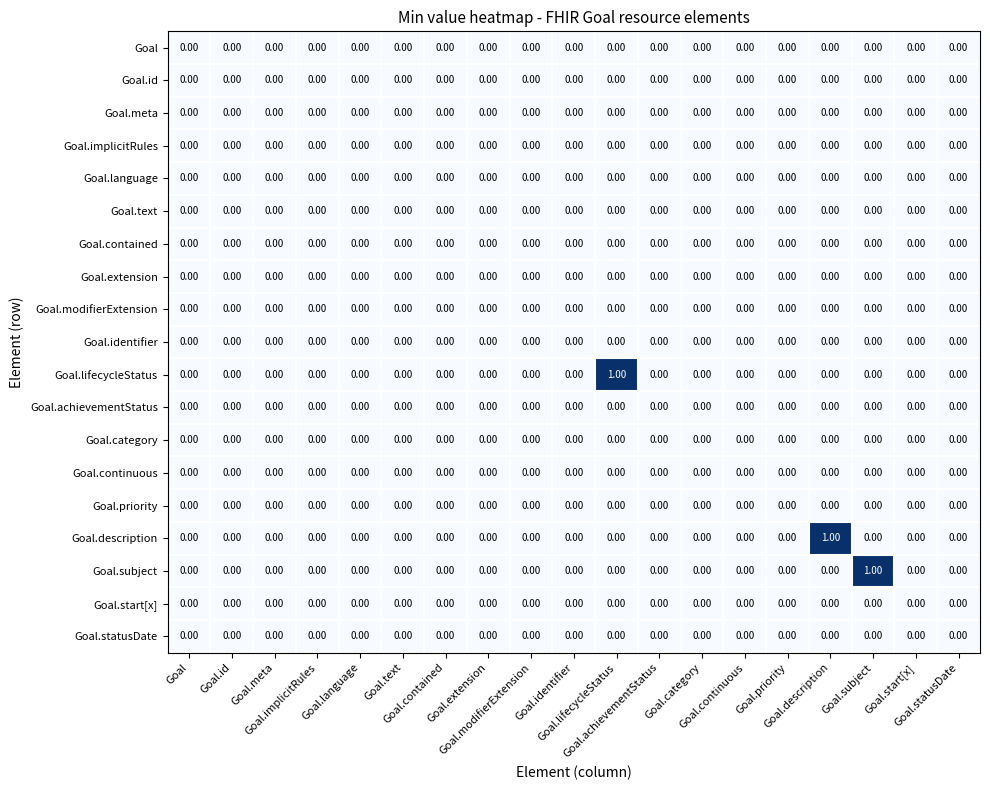

Reading left to right, what are all the values shown in this chart?

Goal: Goal=0	Goal.id=0	Goal.meta=0	Goal.implicitRules=0	Goal.language=0	Goal.text=0	Goal.contained=0	Goal.extension=0	Goal.modifierExtension=0	Goal.identifier=0	Goal.lifecycleStatus=0	Goal.achievementStatus=0	Goal.category=0	Goal.continuous=0	Goal.priority=0	Goal.description=0	Goal.subject=0	Goal.start[x]=0	Goal.statusDate=0
Goal.id: Goal=0	Goal.id=0	Goal.meta=0	Goal.implicitRules=0	Goal.language=0	Goal.text=0	Goal.contained=0	Goal.extension=0	Goal.modifierExtension=0	Goal.identifier=0	Goal.lifecycleStatus=0	Goal.achievementStatus=0	Goal.category=0	Goal.continuous=0	Goal.priority=0	Goal.description=0	Goal.subject=0	Goal.start[x]=0	Goal.statusDate=0
Goal.meta: Goal=0	Goal.id=0	Goal.meta=0	Goal.implicitRules=0	Goal.language=0	Goal.text=0	Goal.contained=0	Goal.extension=0	Goal.modifierExtension=0	Goal.identifier=0	Goal.lifecycleStatus=0	Goal.achievementStatus=0	Goal.category=0	Goal.continuous=0	Goal.priority=0	Goal.description=0	Goal.subject=0	Goal.start[x]=0	Goal.statusDate=0
Goal.implicitRules: Goal=0	Goal.id=0	Goal.meta=0	Goal.implicitRules=0	Goal.language=0	Goal.text=0	Goal.contained=0	Goal.extension=0	Goal.modifierExtension=0	Goal.identifier=0	Goal.lifecycleStatus=0	Goal.achievementStatus=0	Goal.category=0	Goal.continuous=0	Goal.priority=0	Goal.description=0	Goal.subject=0	Goal.start[x]=0	Goal.statusDate=0
Goal.language: Goal=0	Goal.id=0	Goal.meta=0	Goal.implicitRules=0	Goal.language=0	Goal.text=0	Goal.contained=0	Goal.extension=0	Goal.modifierExtension=0	Goal.identifier=0	Goal.lifecycleStatus=0	Goal.achievementStatus=0	Goal.category=0	Goal.continuous=0	Goal.priority=0	Goal.description=0	Goal.subject=0	Goal.start[x]=0	Goal.statusDate=0
Goal.text: Goal=0	Goal.id=0	Goal.meta=0	Goal.implicitRules=0	Goal.language=0	Goal.text=0	Goal.contained=0	Goal.extension=0	Goal.modifierExtension=0	Goal.identifier=0	Goal.lifecycleStatus=0	Goal.achievementStatus=0	Goal.category=0	Goal.continuous=0	Goal.priority=0	Goal.description=0	Goal.subject=0	Goal.start[x]=0	Goal.statusDate=0
Goal.contained: Goal=0	Goal.id=0	Goal.meta=0	Goal.implicitRules=0	Goal.language=0	Goal.text=0	Goal.contained=0	Goal.extension=0	Goal.modifierExtension=0	Goal.identifier=0	Goal.lifecycleStatus=0	Goal.achievementStatus=0	Goal.category=0	Goal.continuous=0	Goal.priority=0	Goal.description=0	Goal.subject=0	Goal.start[x]=0	Goal.statusDate=0
Goal.extension: Goal=0	Goal.id=0	Goal.meta=0	Goal.implicitRules=0	Goal.language=0	Goal.text=0	Goal.contained=0	Goal.extension=0	Goal.modifierExtension=0	Goal.identifier=0	Goal.lifecycleStatus=0	Goal.achievementStatus=0	Goal.category=0	Goal.continuous=0	Goal.priority=0	Goal.description=0	Goal.subject=0	Goal.start[x]=0	Goal.statusDate=0
Goal.modifierExtension: Goal=0	Goal.id=0	Goal.meta=0	Goal.implicitRules=0	Goal.language=0	Goal.text=0	Goal.contained=0	Goal.extension=0	Goal.modifierExtension=0	Goal.identifier=0	Goal.lifecycleStatus=0	Goal.achievementStatus=0	Goal.category=0	Goal.continuous=0	Goal.priority=0	Goal.description=0	Goal.subject=0	Goal.start[x]=0	Goal.statusDate=0
Goal.identifier: Goal=0	Goal.id=0	Goal.meta=0	Goal.implicitRules=0	Goal.language=0	Goal.text=0	Goal.contained=0	Goal.extension=0	Goal.modifierExtension=0	Goal.identifier=0	Goal.lifecycleStatus=0	Goal.achievementStatus=0	Goal.category=0	Goal.continuous=0	Goal.priority=0	Goal.description=0	Goal.subject=0	Goal.start[x]=0	Goal.statusDate=0
Goal.lifecycleStatus: Goal=0	Goal.id=0	Goal.meta=0	Goal.implicitRules=0	Goal.language=0	Goal.text=0	Goal.contained=0	Goal.extension=0	Goal.modifierExtension=0	Goal.identifier=0	Goal.lifecycleStatus=1	Goal.achievementStatus=0	Goal.category=0	Goal.continuous=0	Goal.priority=0	Goal.description=0	Goal.subject=0	Goal.start[x]=0	Goal.statusDate=0
Goal.achievementStatus: Goal=0	Goal.id=0	Goal.meta=0	Goal.implicitRules=0	Goal.language=0	Goal.text=0	Goal.contained=0	Goal.extension=0	Goal.modifierExtension=0	Goal.identifier=0	Goal.lifecycleStatus=0	Goal.achievementStatus=0	Goal.category=0	Goal.continuous=0	Goal.priority=0	Goal.description=0	Goal.subject=0	Goal.start[x]=0	Goal.statusDate=0
Goal.category: Goal=0	Goal.id=0	Goal.meta=0	Goal.implicitRules=0	Goal.language=0	Goal.text=0	Goal.contained=0	Goal.extension=0	Goal.modifierExtension=0	Goal.identifier=0	Goal.lifecycleStatus=0	Goal.achievementStatus=0	Goal.category=0	Goal.continuous=0	Goal.priority=0	Goal.description=0	Goal.subject=0	Goal.start[x]=0	Goal.statusDate=0
Goal.continuous: Goal=0	Goal.id=0	Goal.meta=0	Goal.implicitRules=0	Goal.language=0	Goal.text=0	Goal.contained=0	Goal.extension=0	Goal.modifierExtension=0	Goal.identifier=0	Goal.lifecycleStatus=0	Goal.achievementStatus=0	Goal.category=0	Goal.continuous=0	Goal.priority=0	Goal.description=0	Goal.subject=0	Goal.start[x]=0	Goal.statusDate=0
Goal.priority: Goal=0	Goal.id=0	Goal.meta=0	Goal.implicitRules=0	Goal.language=0	Goal.text=0	Goal.contained=0	Goal.extension=0	Goal.modifierExtension=0	Goal.identifier=0	Goal.lifecycleStatus=0	Goal.achievementStatus=0	Goal.category=0	Goal.continuous=0	Goal.priority=0	Goal.description=0	Goal.subject=0	Goal.start[x]=0	Goal.statusDate=0
Goal.description: Goal=0	Goal.id=0	Goal.meta=0	Goal.implicitRules=0	Goal.language=0	Goal.text=0	Goal.contained=0	Goal.extension=0	Goal.modifierExtension=0	Goal.identifier=0	Goal.lifecycleStatus=0	Goal.achievementStatus=0	Goal.category=0	Goal.continuous=0	Goal.priority=0	Goal.description=1	Goal.subject=0	Goal.start[x]=0	Goal.statusDate=0
Goal.subject: Goal=0	Goal.id=0	Goal.meta=0	Goal.implicitRules=0	Goal.language=0	Goal.text=0	Goal.contained=0	Goal.extension=0	Goal.modifierExtension=0	Goal.identifier=0	Goal.lifecycleStatus=0	Goal.achievementStatus=0	Goal.category=0	Goal.continuous=0	Goal.priority=0	Goal.description=0	Goal.subject=1	Goal.start[x]=0	Goal.statusDate=0
Goal.start[x]: Goal=0	Goal.id=0	Goal.meta=0	Goal.implicitRules=0	Goal.language=0	Goal.text=0	Goal.contained=0	Goal.extension=0	Goal.modifierExtension=0	Goal.identifier=0	Goal.lifecycleStatus=0	Goal.achievementStatus=0	Goal.category=0	Goal.continuous=0	Goal.priority=0	Goal.description=0	Goal.subject=0	Goal.start[x]=0	Goal.statusDate=0
Goal.statusDate: Goal=0	Goal.id=0	Goal.meta=0	Goal.implicitRules=0	Goal.language=0	Goal.text=0	Goal.contained=0	Goal.extension=0	Goal.modifierExtension=0	Goal.identifier=0	Goal.lifecycleStatus=0	Goal.achievementStatus=0	Goal.category=0	Goal.continuous=0	Goal.priority=0	Goal.description=0	Goal.subject=0	Goal.start[x]=0	Goal.statusDate=0